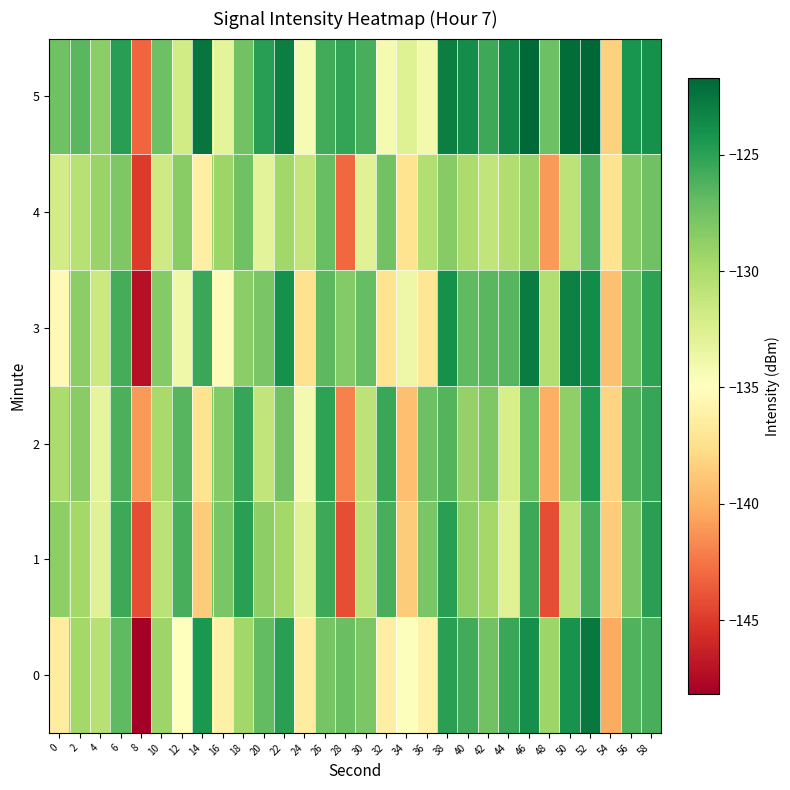

Reading left to right, what are all the values shown in this chart?

0: 0=-136.4	2=-129.6	4=-130.5	6=-126.8	8=-148.2	10=-129.3	12=-134.9	14=-124.4	16=-136.2	18=-129.5	20=-126.9	22=-125.0	24=-136.4	26=-127.7	28=-127.2	30=-128.0	32=-136.3	34=-134.7	36=-136.0	38=-125.0	40=-125.8	42=-127.6	44=-125.5	46=-123.9	48=-129.3	50=-124.1	52=-122.7	54=-140.2	56=-126.3	58=-126.0
1: 0=-128.6	2=-129.6	4=-132.8	6=-125.6	8=-144.2	10=-130.7	12=-125.9	14=-138.6	16=-127.9	18=-124.9	20=-128.6	22=-129.6	24=-132.8	26=-125.6	28=-144.2	30=-130.7	32=-125.9	34=-138.6	36=-127.9	38=-124.9	40=-128.6	42=-129.6	44=-132.8	46=-125.6	48=-144.2	50=-130.7	52=-125.9	54=-138.6	56=-127.9	58=-124.9
2: 0=-130.0	2=-128.5	4=-133.2	6=-126.1	8=-141.0	10=-129.8	12=-126.5	14=-137.2	16=-128.3	18=-125.4	20=-131.0	22=-127.5	24=-134.2	26=-125.1	28=-142.0	30=-130.8	32=-125.5	34=-139.2	36=-127.3	38=-126.4	40=-129.0	42=-128.0	44=-132.2	46=-127.1	48=-140.0	50=-128.8	52=-124.5	54=-138.2	56=-126.3	58=-125.4
3: 0=-135.4	2=-128.6	4=-131.5	6=-125.8	8=-147.2	10=-128.3	12=-133.9	14=-125.4	16=-135.2	18=-128.5	20=-127.9	22=-124.0	24=-137.4	26=-126.7	28=-128.2	30=-127.0	32=-137.3	34=-133.7	36=-137.0	38=-124.0	40=-126.8	42=-126.6	44=-126.5	46=-122.9	48=-130.3	50=-123.1	52=-123.7	54=-139.2	56=-127.3	58=-125.0
4: 0=-132.0	2=-130.5	4=-129.2	6=-128.1	8=-145.0	10=-131.8	12=-128.5	14=-136.2	16=-129.3	18=-127.4	20=-133.0	22=-129.5	24=-131.2	26=-127.1	28=-143.0	30=-132.8	32=-127.5	34=-137.2	36=-130.3	38=-128.4	40=-130.0	42=-131.0	44=-130.2	46=-129.1	48=-141.0	50=-130.8	52=-126.5	54=-137.2	56=-128.3	58=-127.4
5: 0=-127.4	2=-126.6	4=-128.5	6=-124.8	8=-143.2	10=-127.3	12=-131.9	14=-122.4	16=-133.2	18=-127.5	20=-124.9	22=-123.0	24=-134.4	26=-125.7	28=-125.2	30=-126.0	32=-134.3	34=-132.7	36=-134.0	38=-123.0	40=-123.8	42=-125.6	44=-123.5	46=-121.9	48=-127.3	50=-122.1	52=-121.7	54=-138.2	56=-124.3	58=-124.0